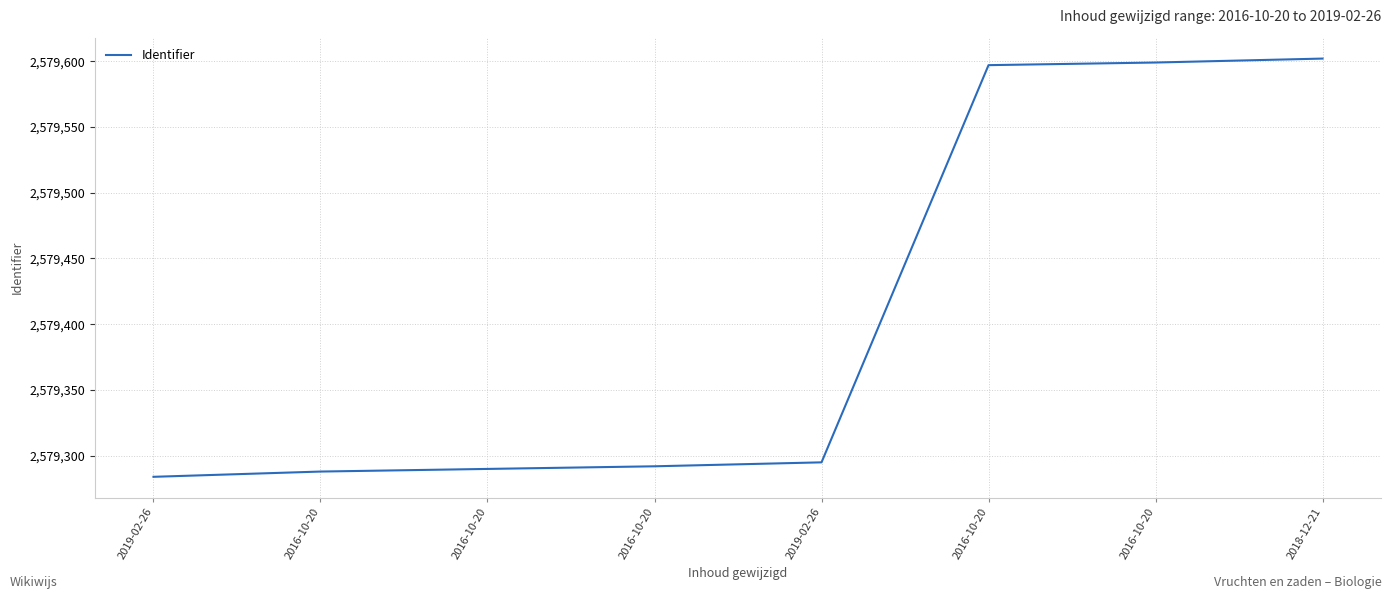

Does the chart have visible grid lines?

Yes